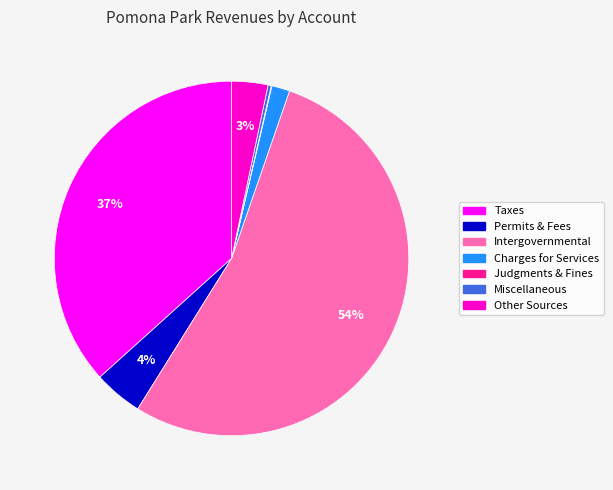

To the nearest percent, what is the difference between the largest and smallest slice percentages?

54%